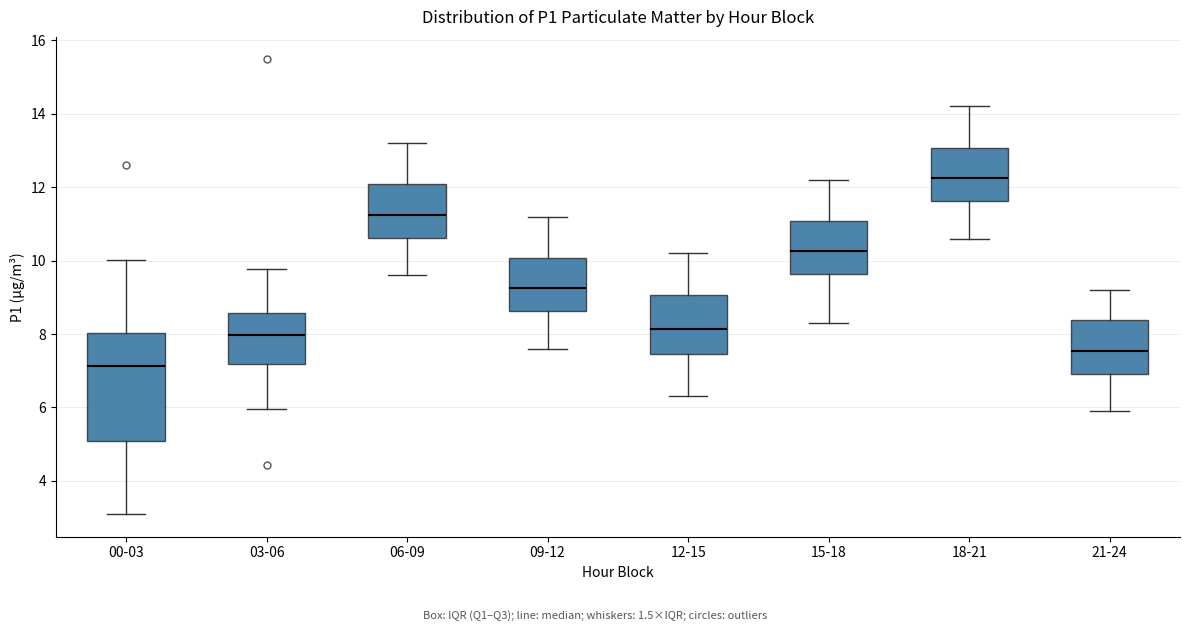

Reading left to right, read every box against the y-axis: the position of its median line, the range the box covers, and the ends of its whiskers. The values are not printed on the chart, so give them approximately, as read against the axis.

00-03: median 7.2, box 5.0 to 8.0, whiskers 3.2 to 10.0
03-06: median 8.0, box 7.2 to 8.6, whiskers 6.0 to 9.8
06-09: median 11.2, box 10.6 to 12.0, whiskers 9.6 to 13.2
09-12: median 9.2, box 8.6 to 10.0, whiskers 7.6 to 11.2
12-15: median 8.2, box 7.4 to 9.0, whiskers 6.4 to 10.2
15-18: median 10.2, box 9.6 to 11.0, whiskers 8.4 to 12.2
18-21: median 12.2, box 11.6 to 13.0, whiskers 10.6 to 14.2
21-24: median 7.6, box 7.0 to 8.4, whiskers 6.0 to 9.2